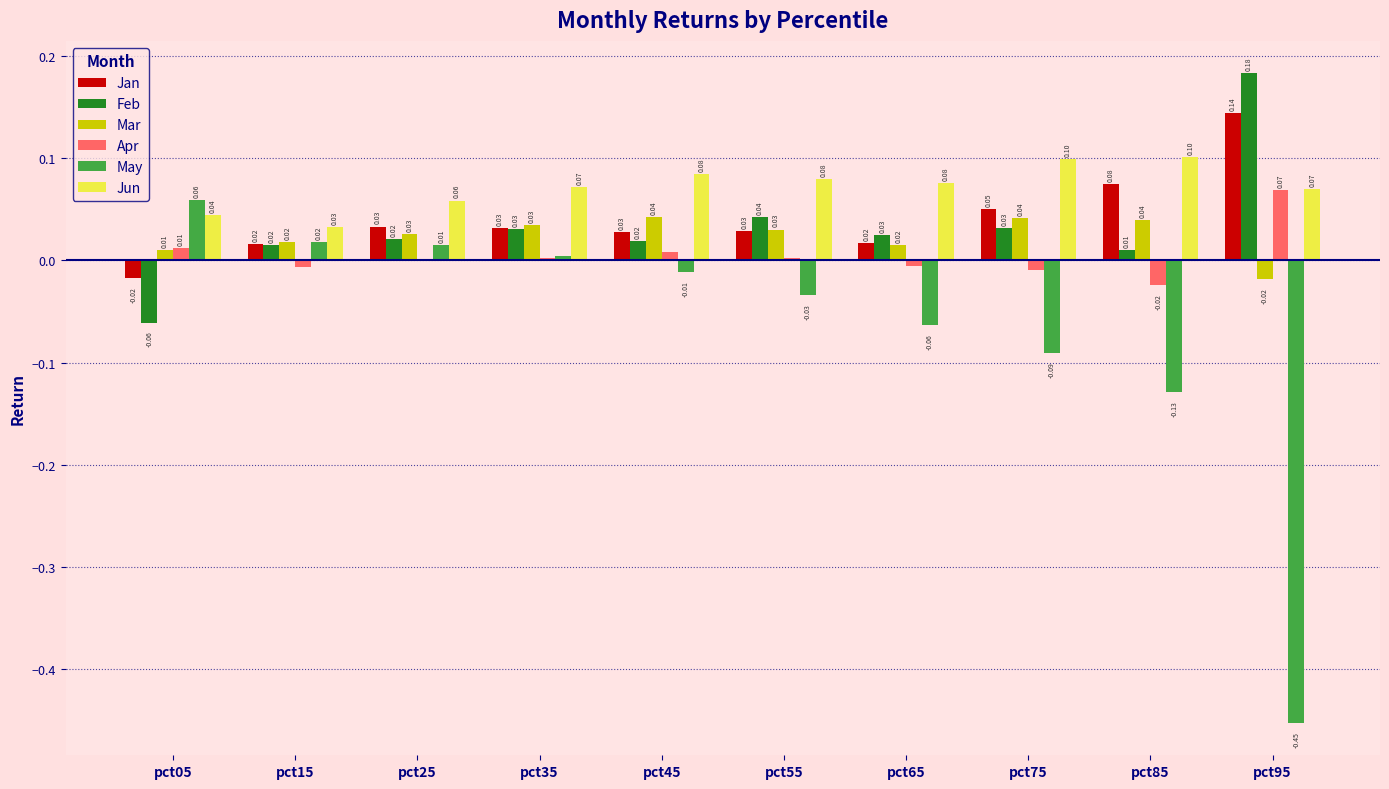

Which series has the largest total across all categories?

Jun